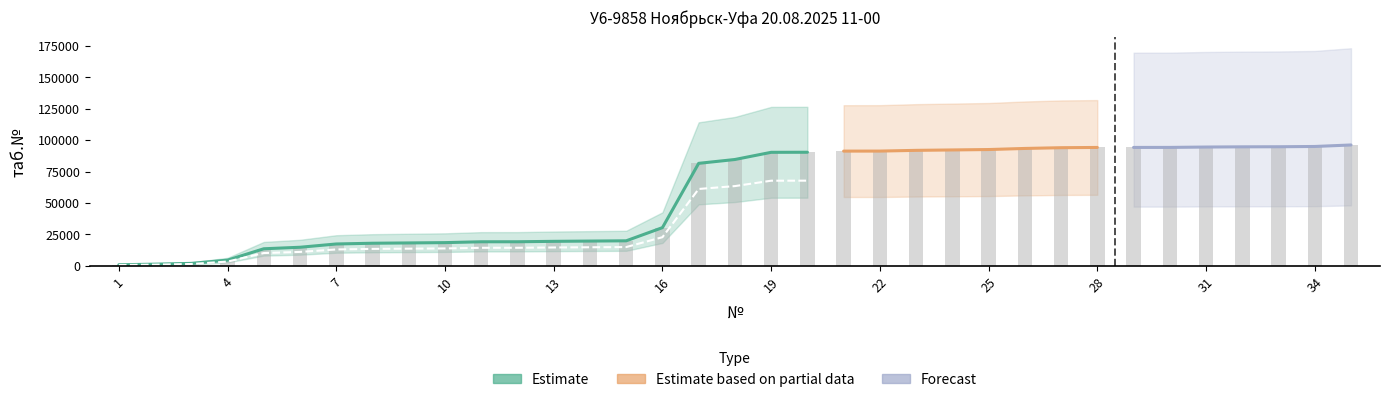

At which label does the data first exceed 84676?

19